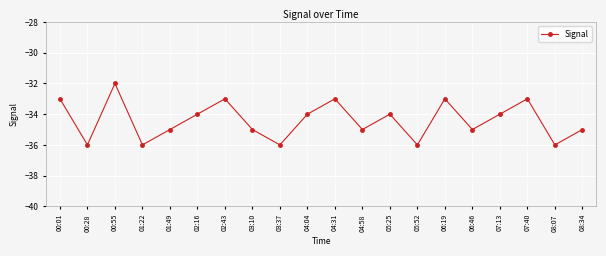

How many lines are shown in the chart?

1